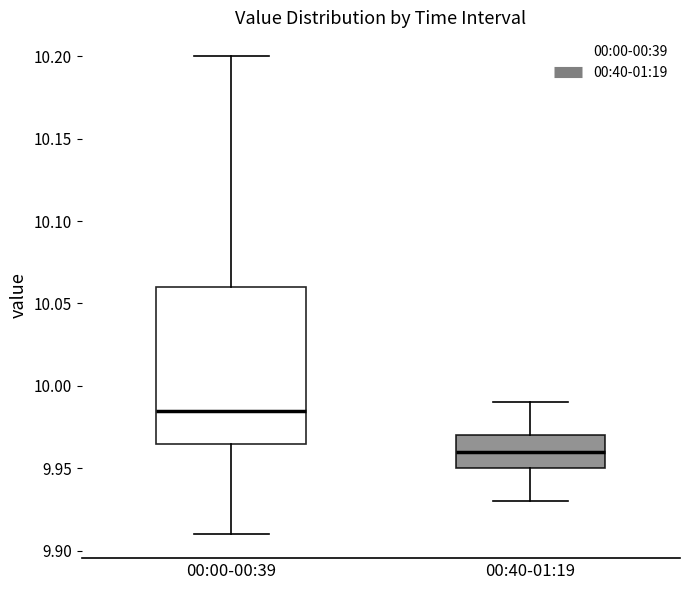

Where does the lower whisker of the box for 00:00-00:39 end on the y-axis? The values are not printed on the chart, so give them approximately, as read against the axis.

9.910